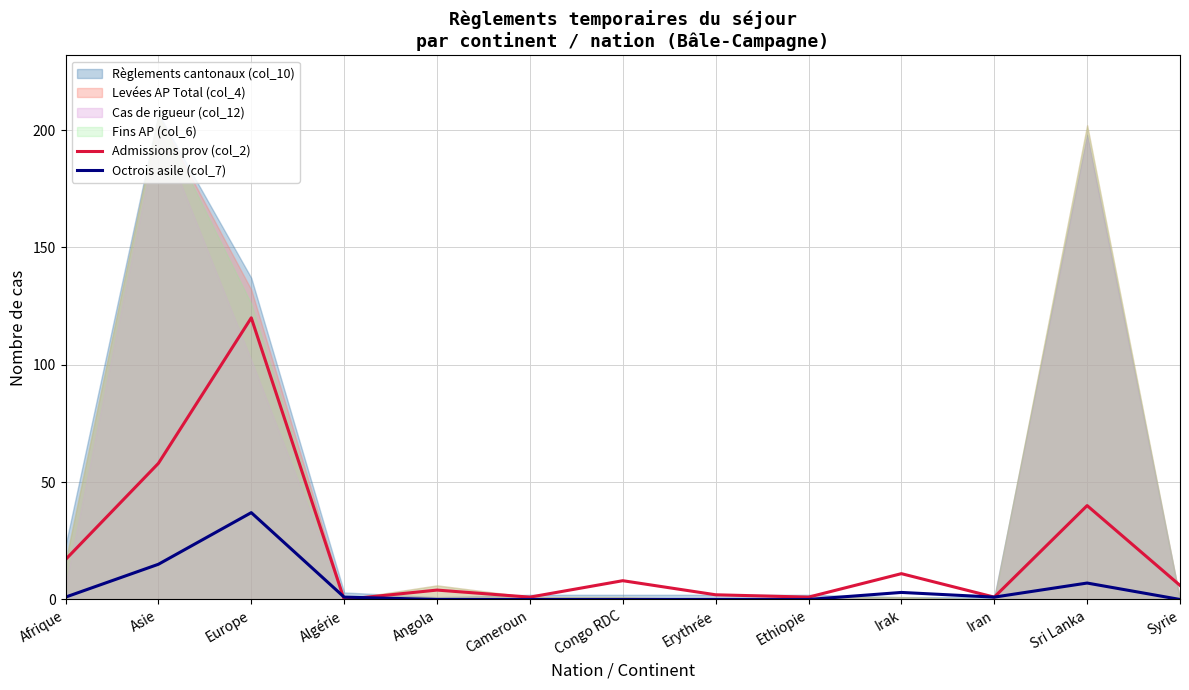

The Octrois asile (col_7) series shows 0 at Cameroun. True or false?

True